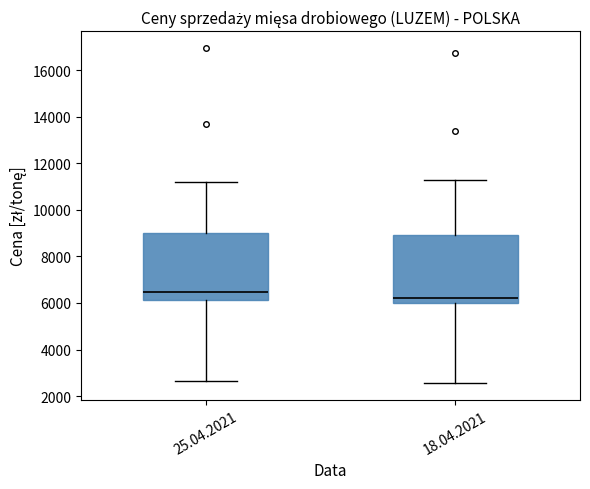

Reading left to right, transcribe this box plot: for each box, give where its median line is, the range the box spans, and where its two whiskers end, as read against the y-axis. The values are not printed on the chart, so give them approximately, as read against the axis.

25.04.2021: median 6400, box 6200 to 9000, whiskers 2600 to 11200
18.04.2021: median 6200, box 6000 to 9000, whiskers 2600 to 11200